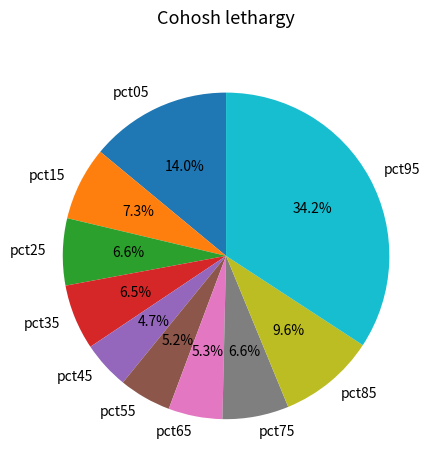

To the nearest percent, what is the combined percentage of pct85 and pct25?

16%